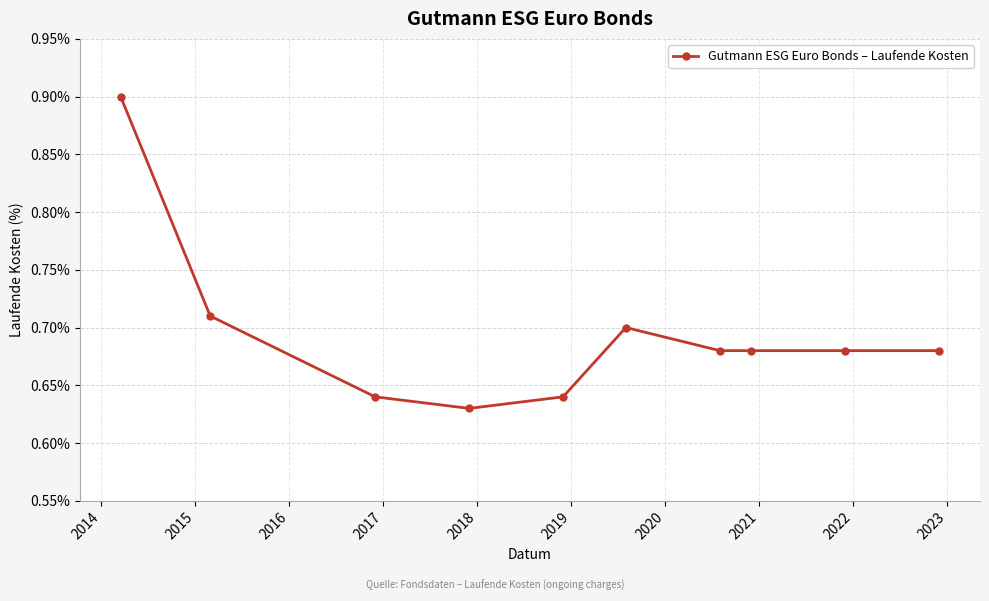

How many categories are shown in the chart?

10